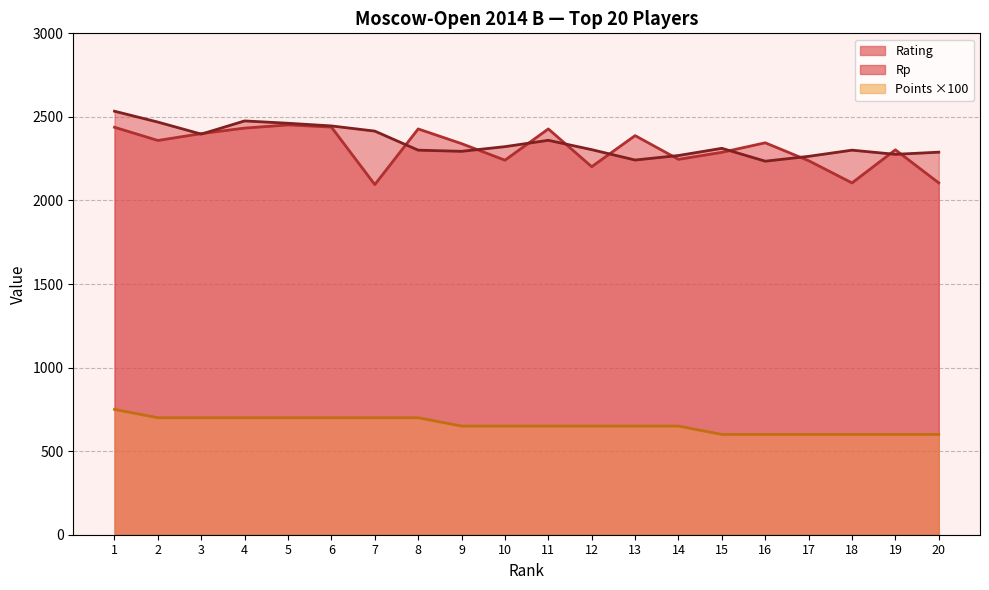

What are all the series names shown in the legend?

Rating, Rp, Points ×100